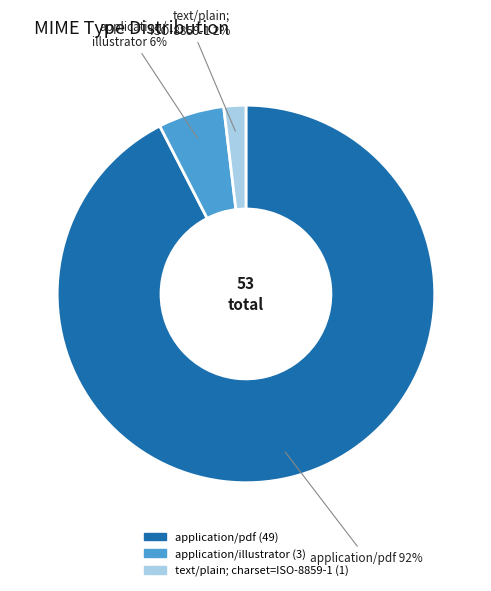

Is there any slice that represents more than half of the pie?

Yes